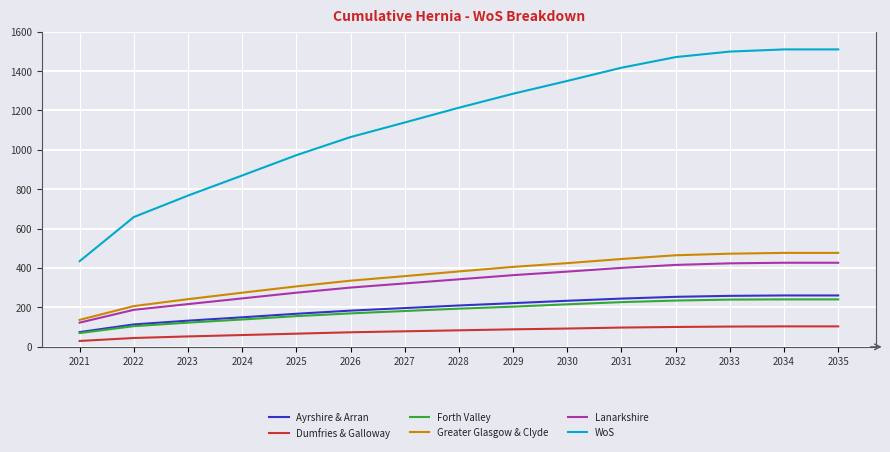

Count the number of data series in this chart.

6